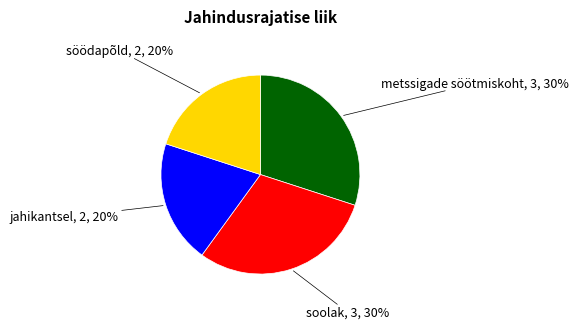

To the nearest percent, what is the difference between the largest and smallest slice percentages?

10%